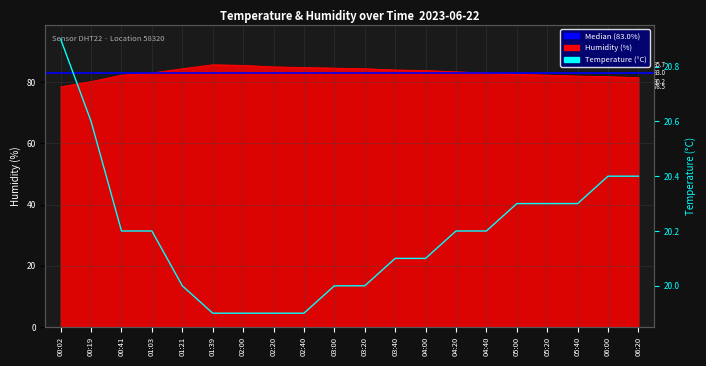

What position from the right is 03:40?

9